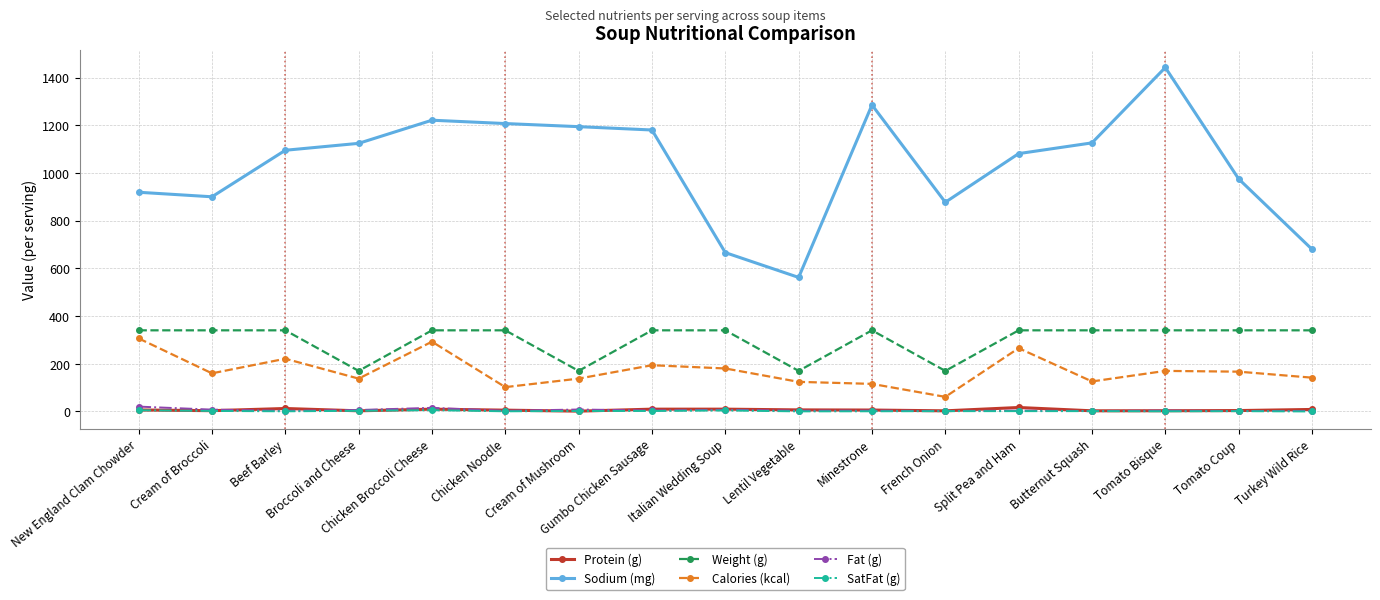

What position from the right is Lentil Vegetable?

8